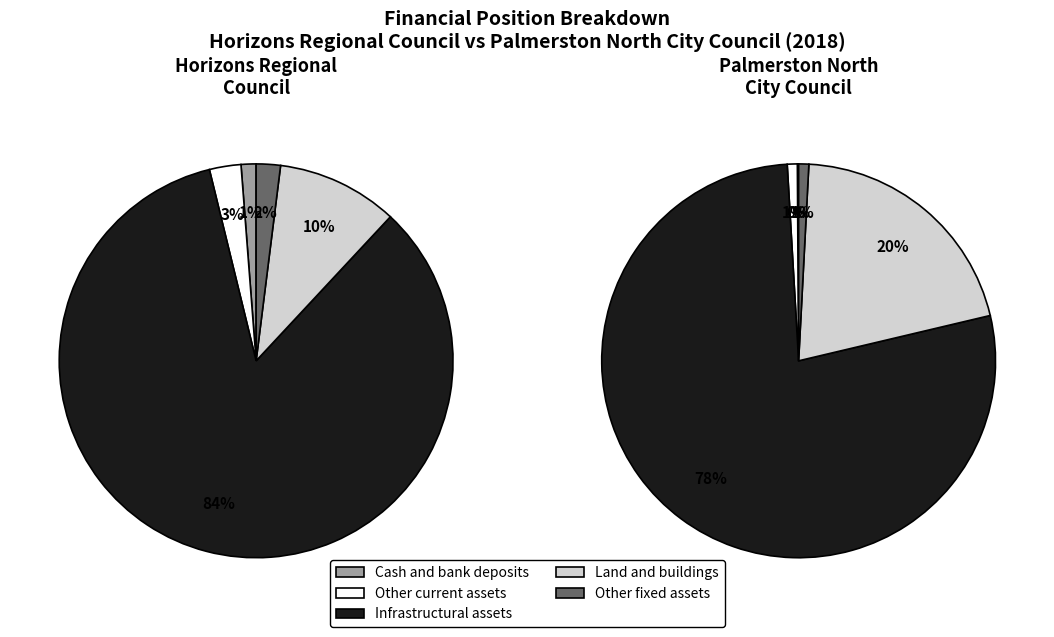

The Cash and bank deposits slice represents 16% of the pie. True or false?

False